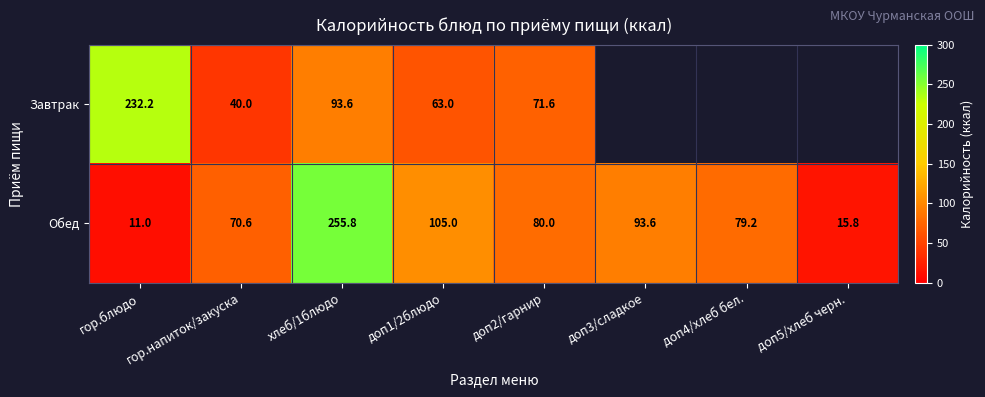

At which category is the sum across all series the highest?

хлеб/1блюдо